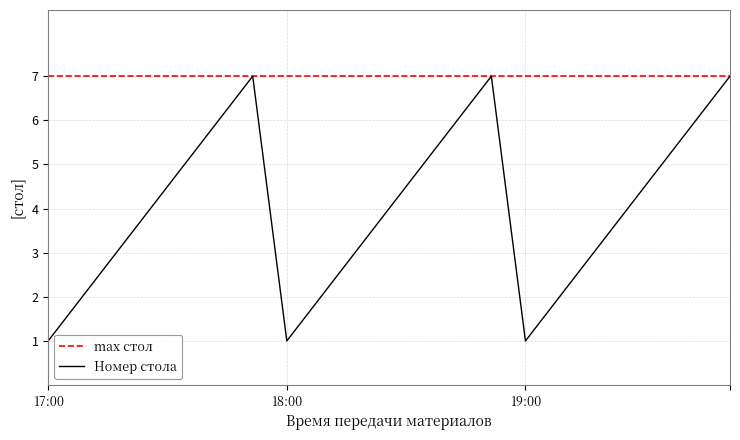

Which series has the largest total across all categories?

max стол